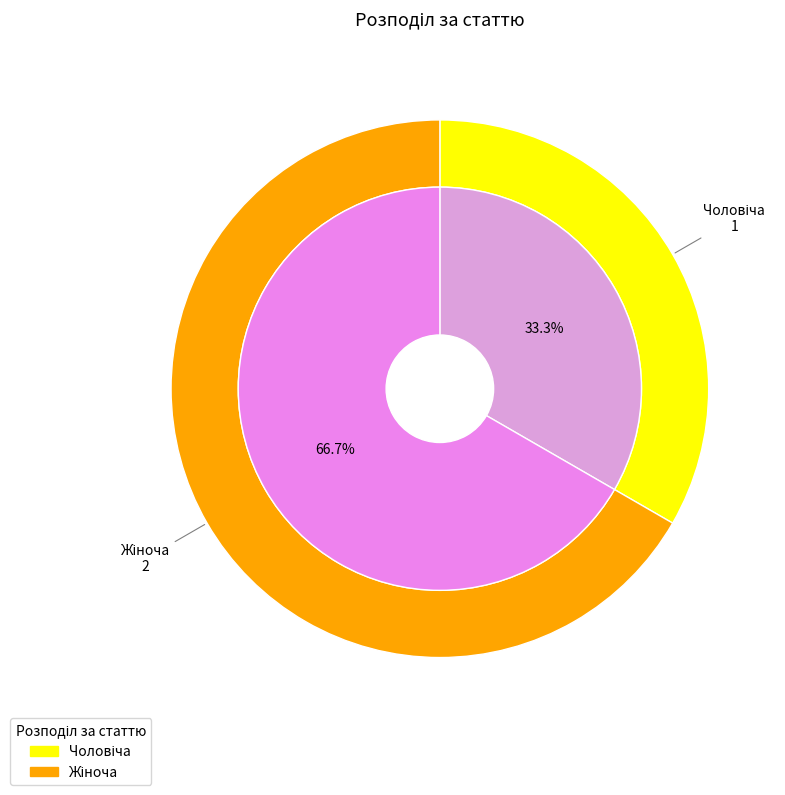

Is Жіноча the majority of the pie?

Yes